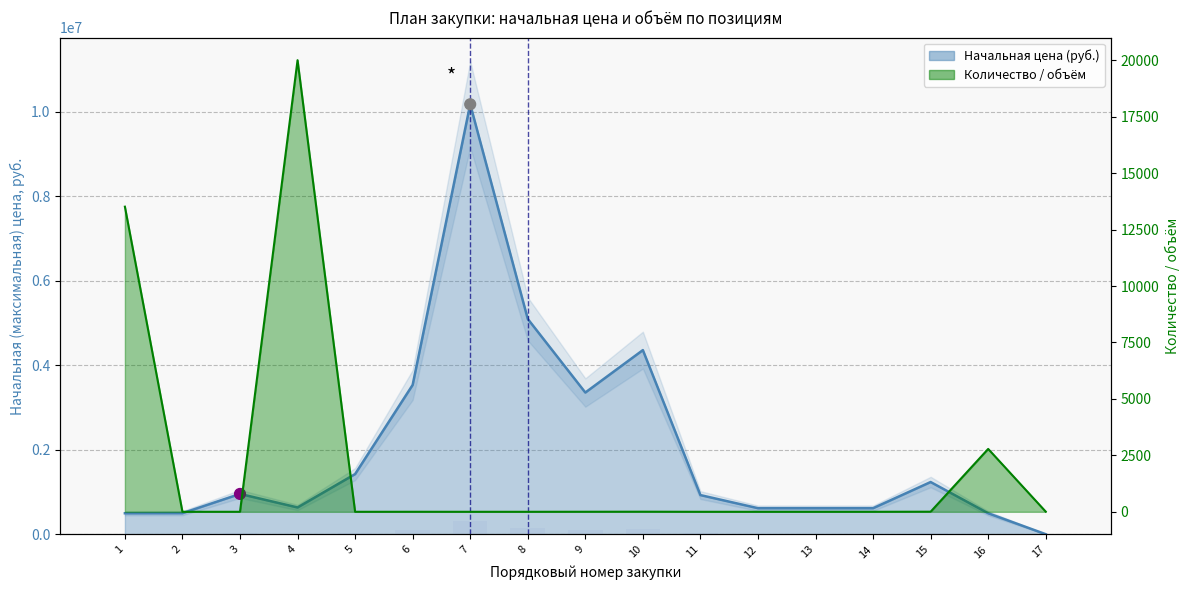

What is the total value across all series at 3?

957394.0